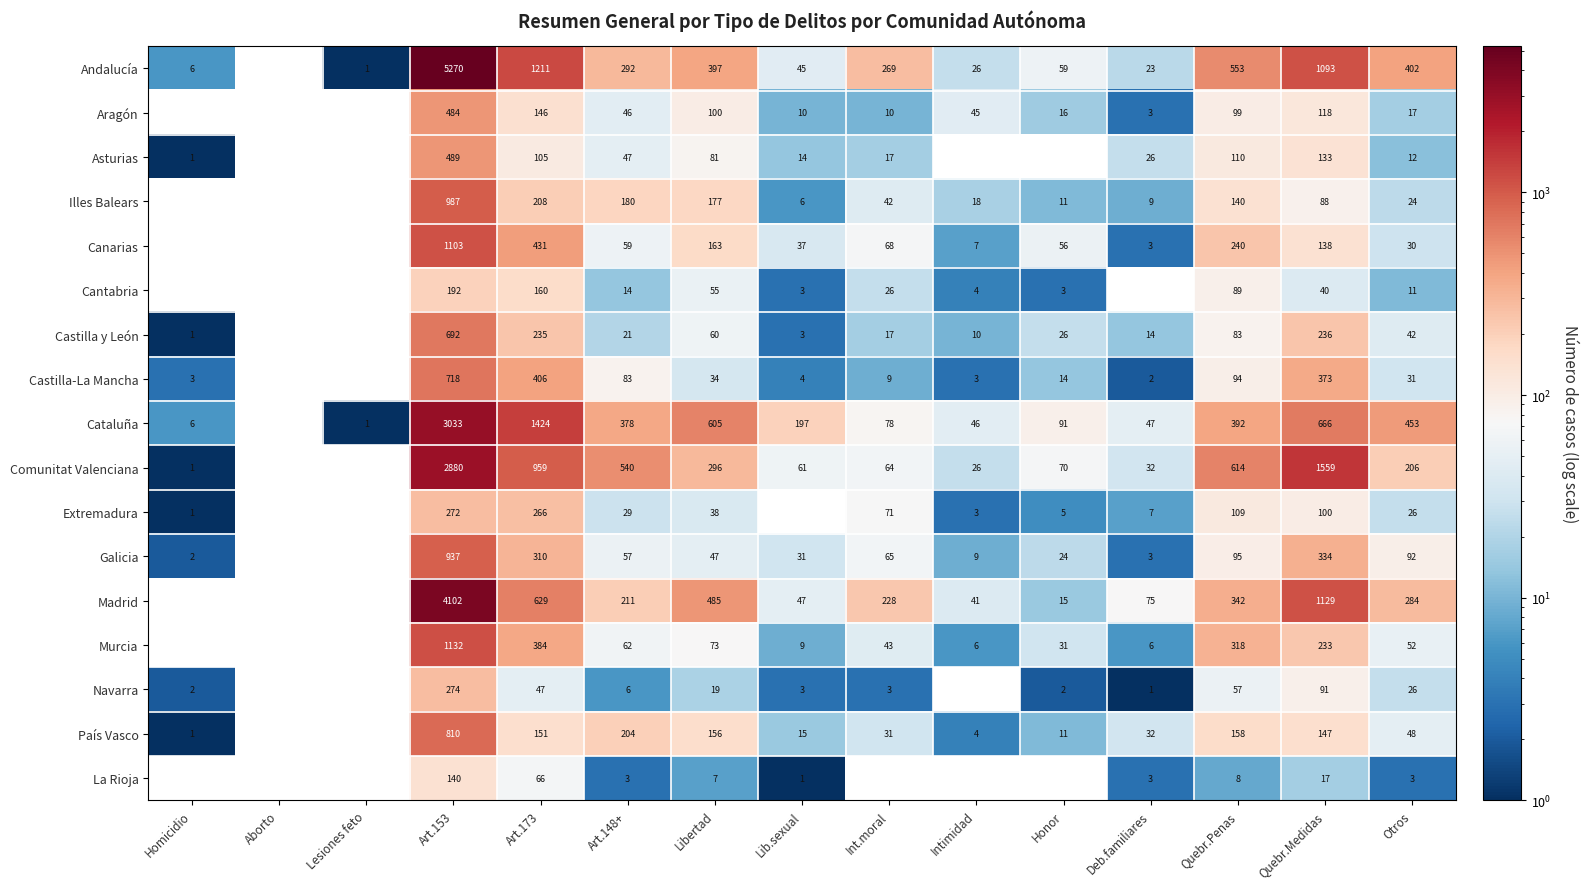

The value of Murcia at Art.148+ is 88. True or false?

False